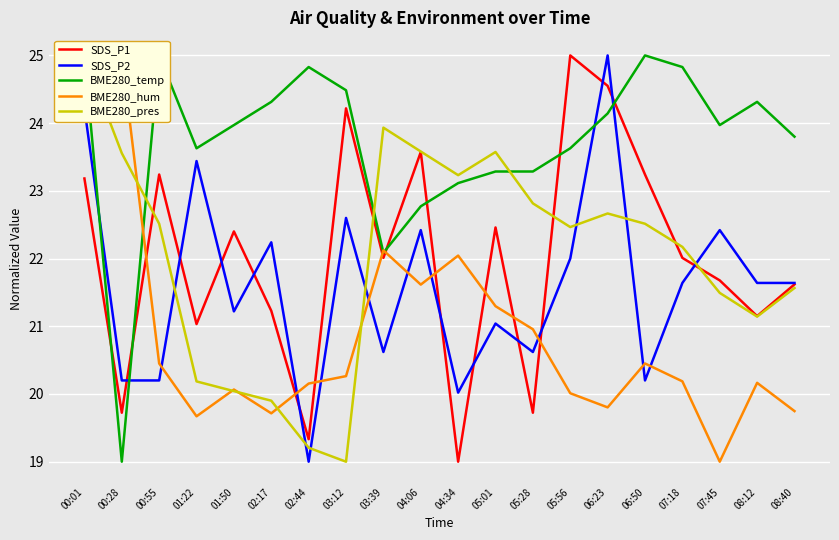

What is the minimum value for BME280_pres?

19.0